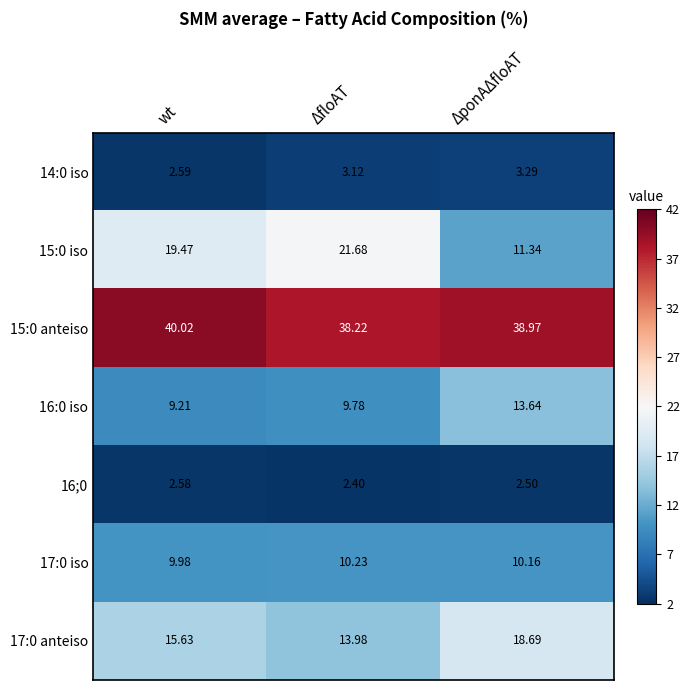

Rank the categories by 16:0 iso value from lowest to highest.

wt, ΔfloAT, ΔponAΔfloAT